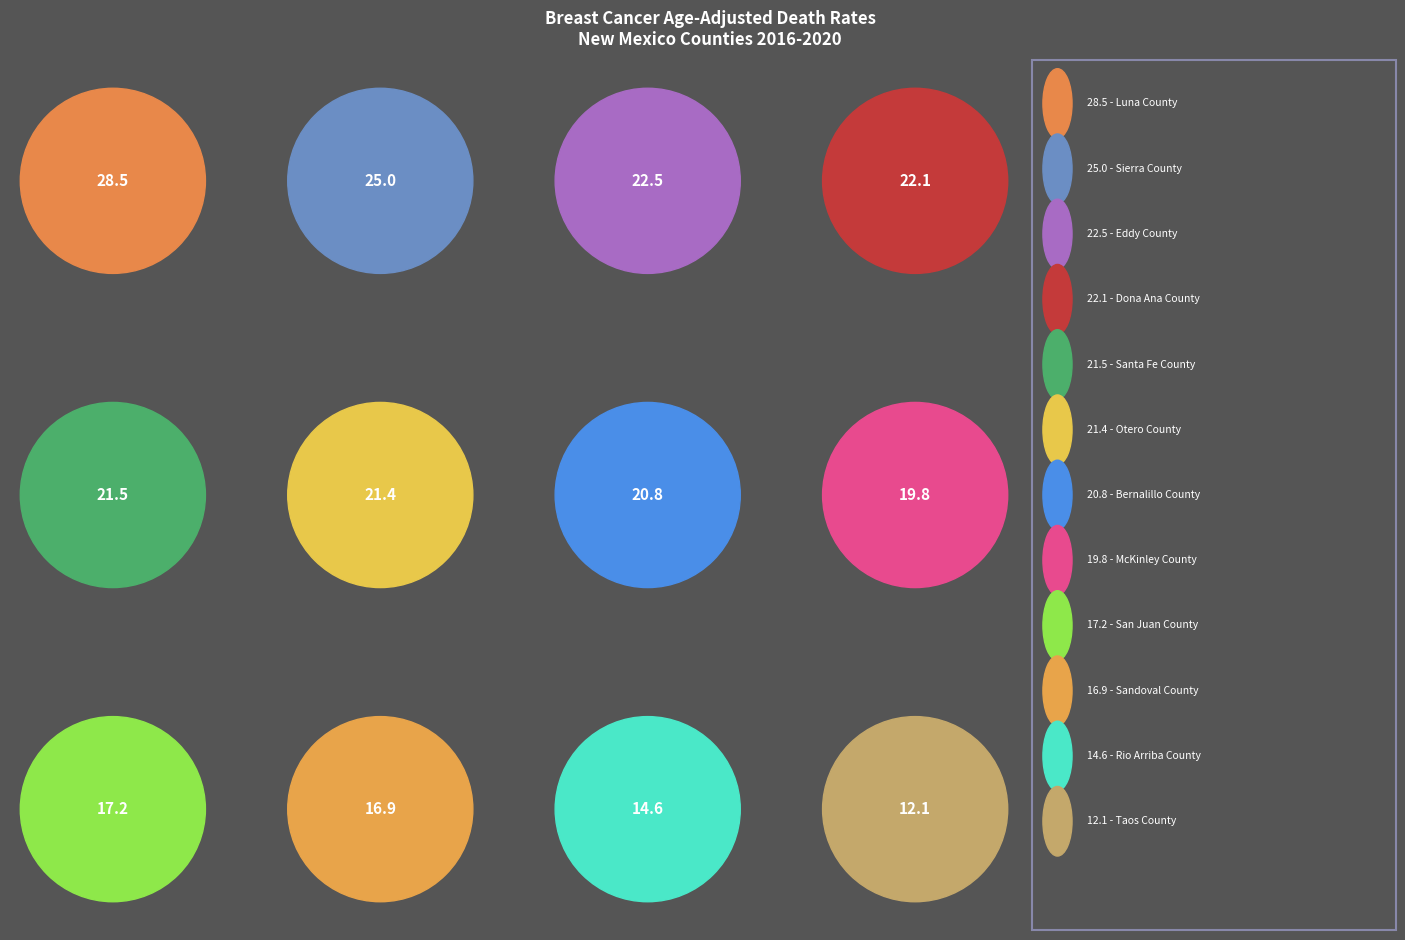

Count the number of slices in the pie.

12